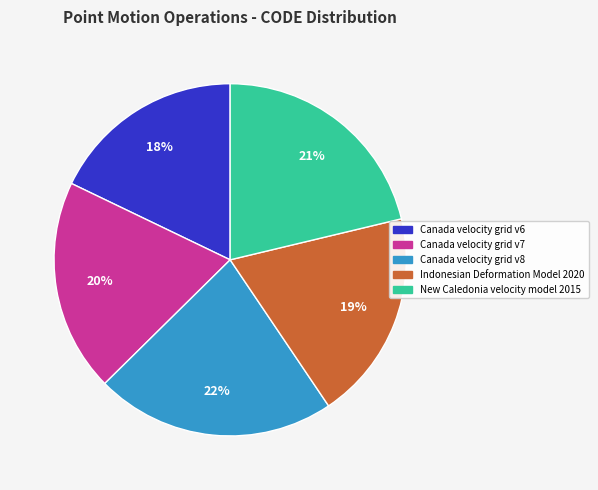

Approximately how many times larger is the value at Canada velocity grid v7 compared to Canada velocity grid v6?

1.1